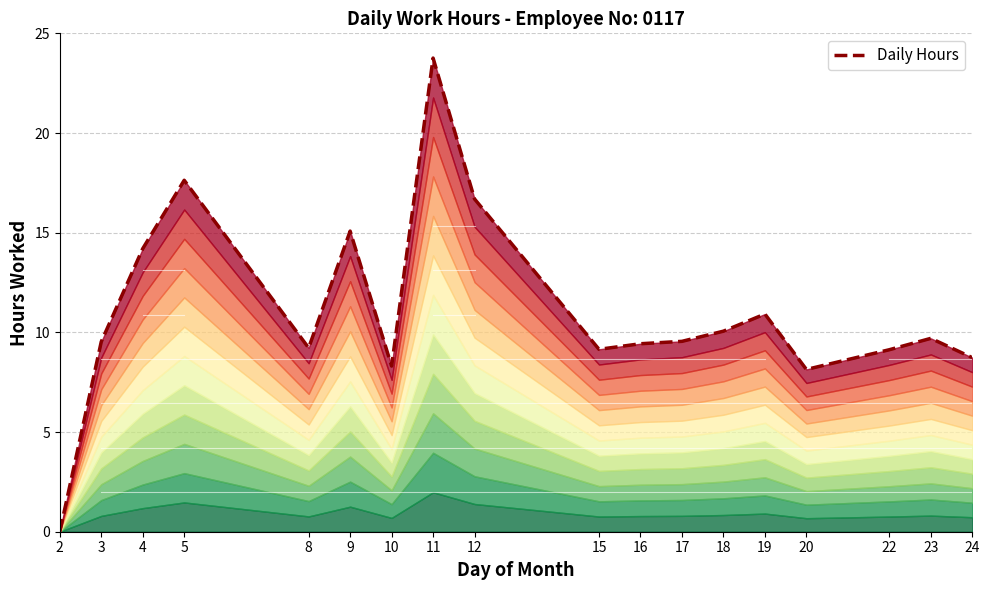

What is the value of the 9th point from the left?

16.7